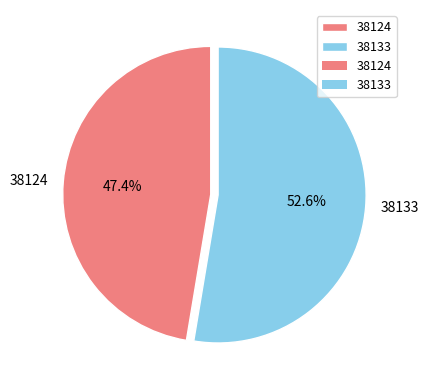

Do 38133 and 38124 together represent more than half of the pie?

Yes